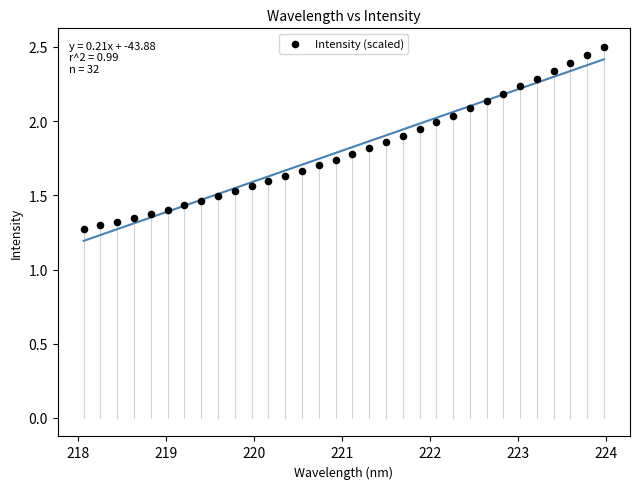

What is the range of Y values (max minus min)?

1.2